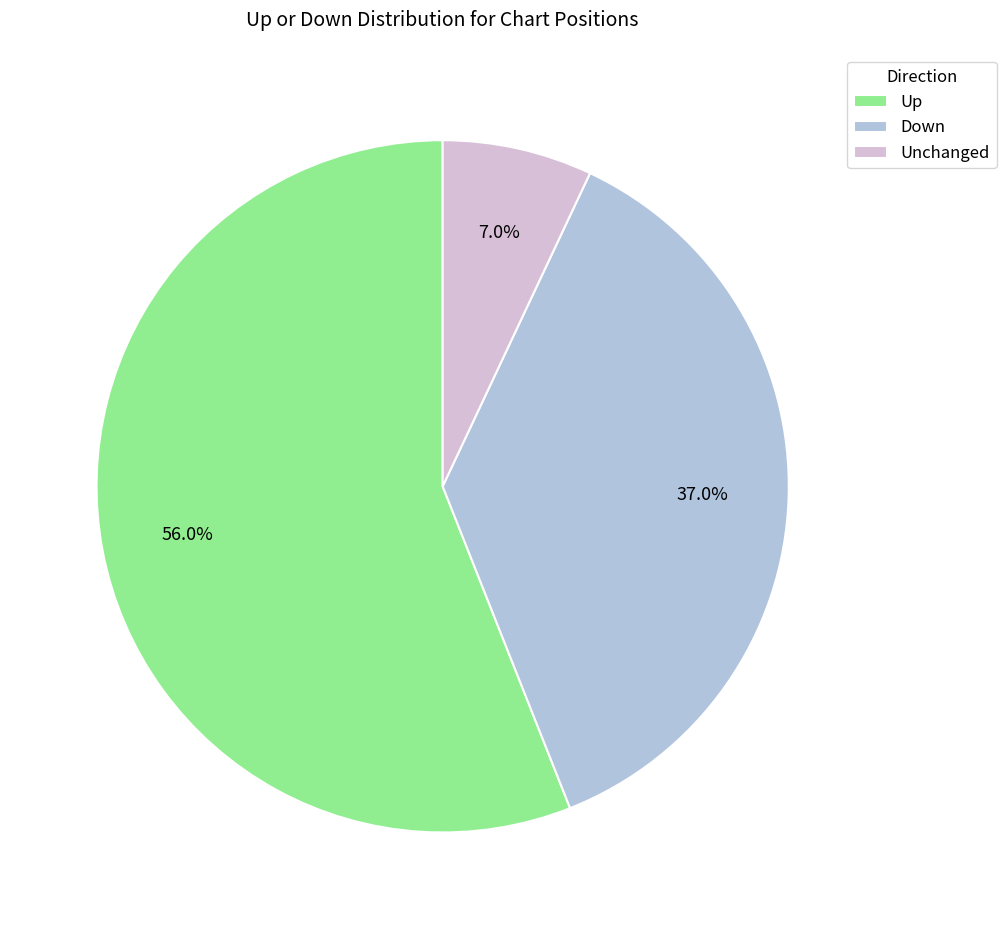

To the nearest percent, what is the average slice percentage?

33%